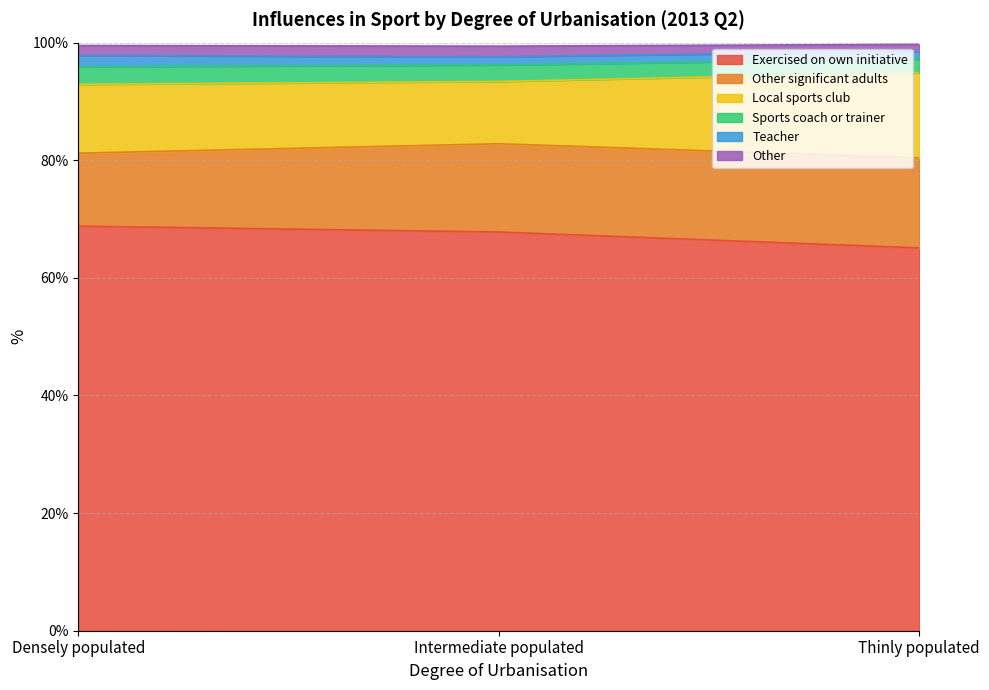

What is the highest value of the Exercised on own initiative series?

68.8